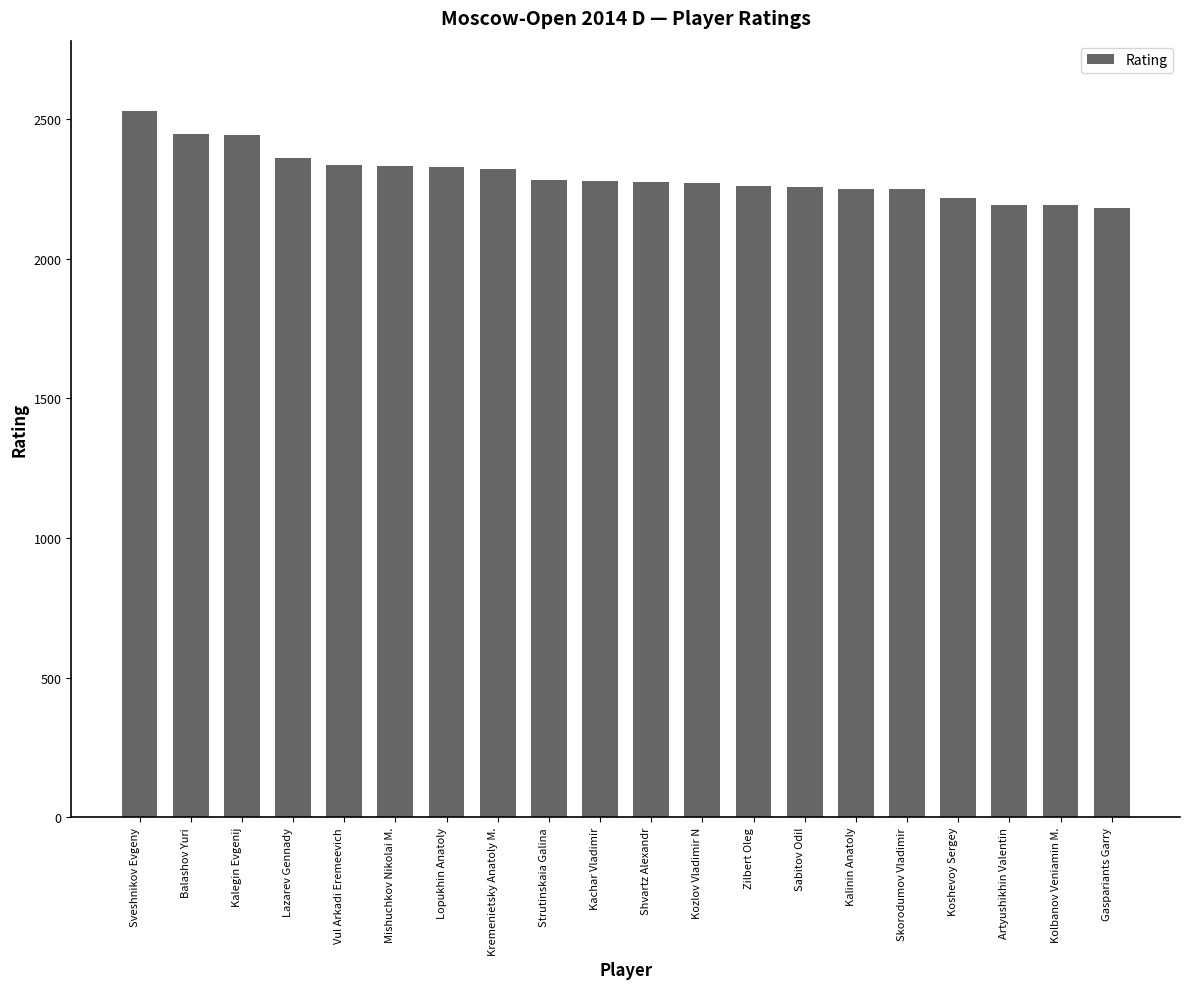

How many distinct data groups are displayed?

1